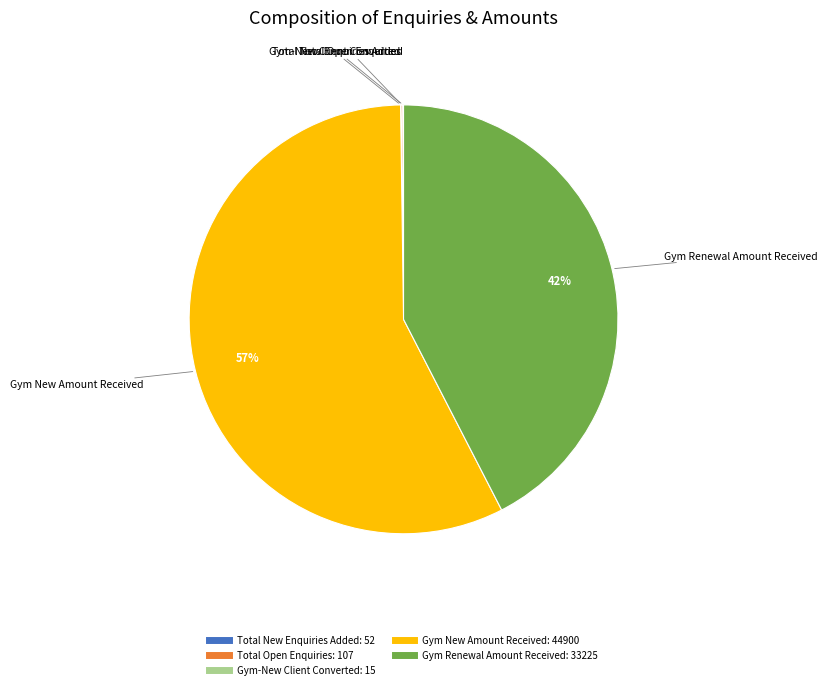

Is there a majority slice in this chart?

Yes